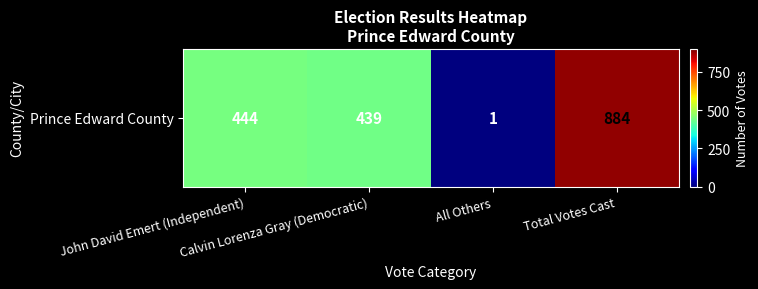

At which category does the chart reach its minimum across all series?

All Others